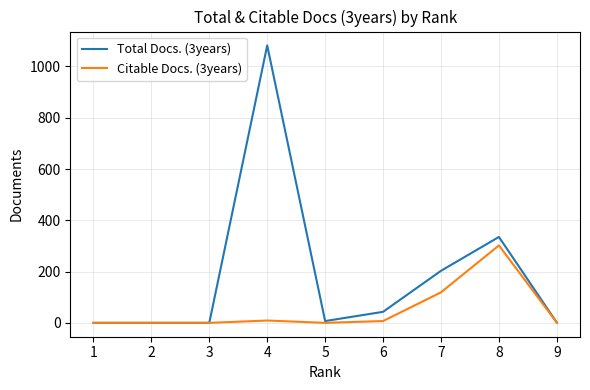

What is the sum of all Total Docs. (3years) values?

1671